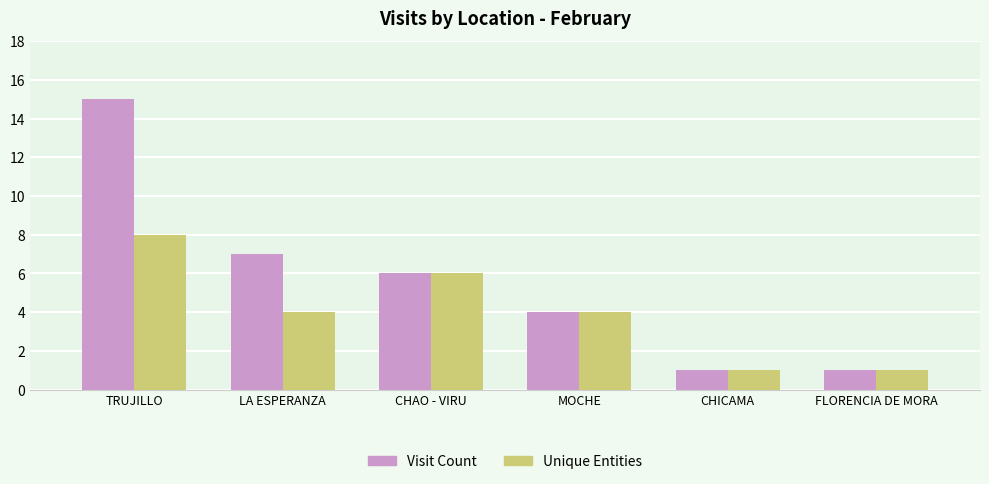

Which series has the largest total across all categories?

Visit Count